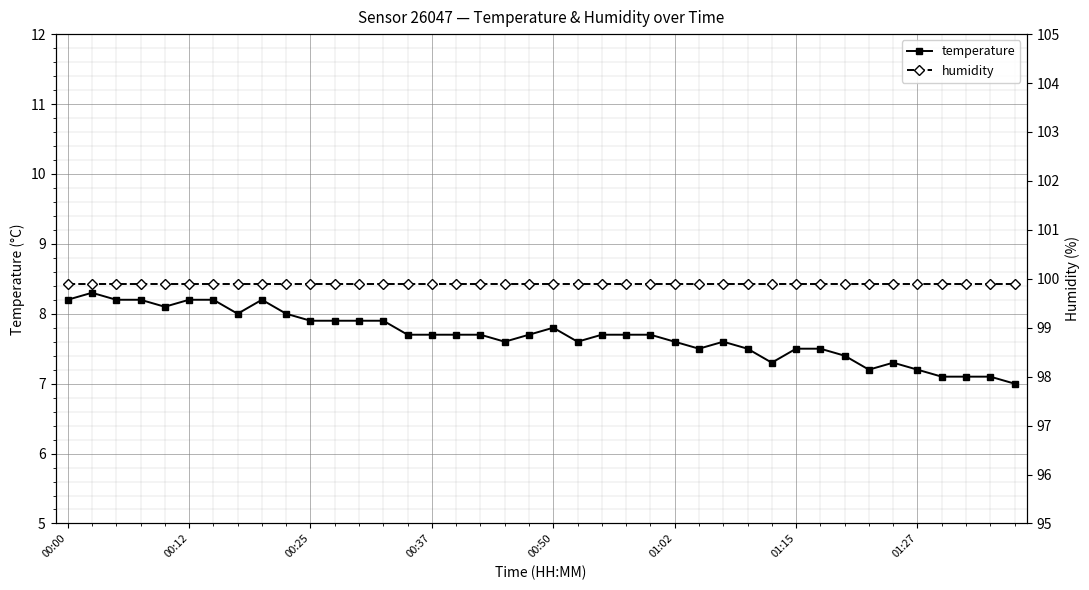

True or false: temperature and humidity cross at least once.

False